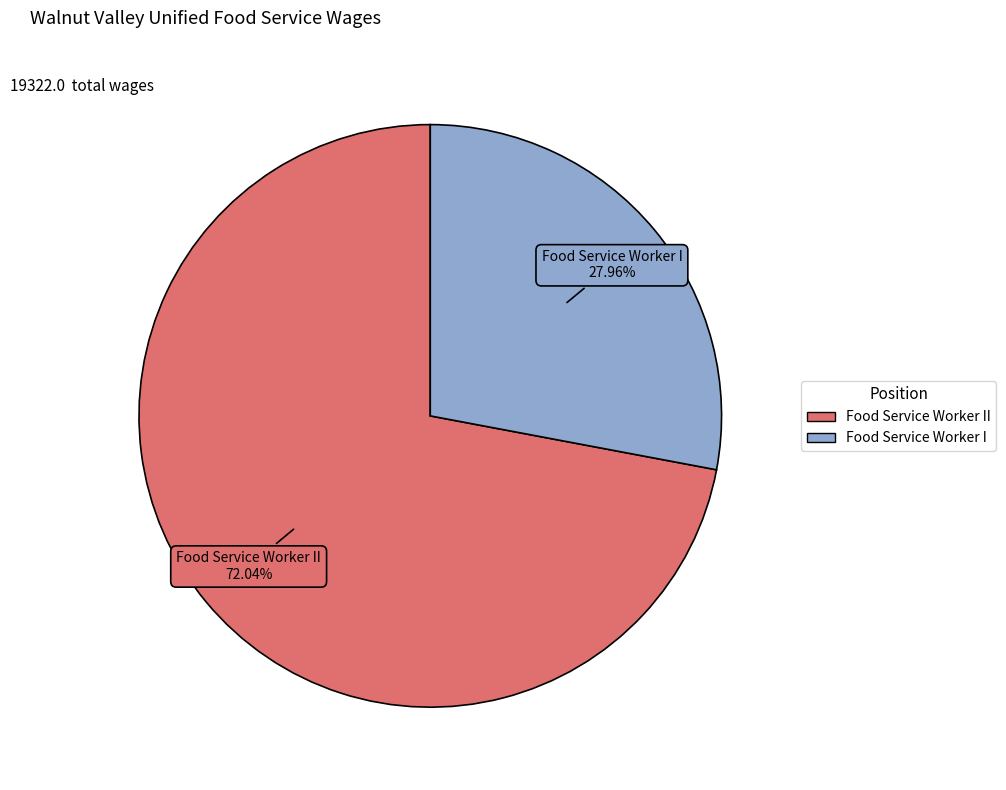

Is there a majority slice in this chart?

Yes